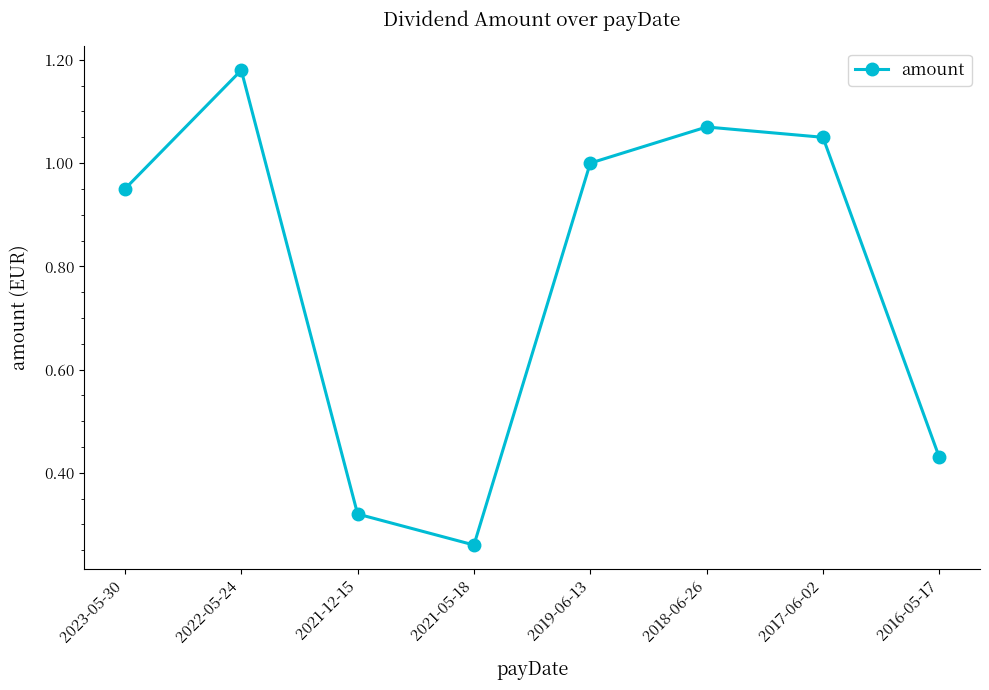

List the labels in order of value, largest first.

2022-05-24, 2018-06-26, 2017-06-02, 2019-06-13, 2023-05-30, 2016-05-17, 2021-12-15, 2021-05-18